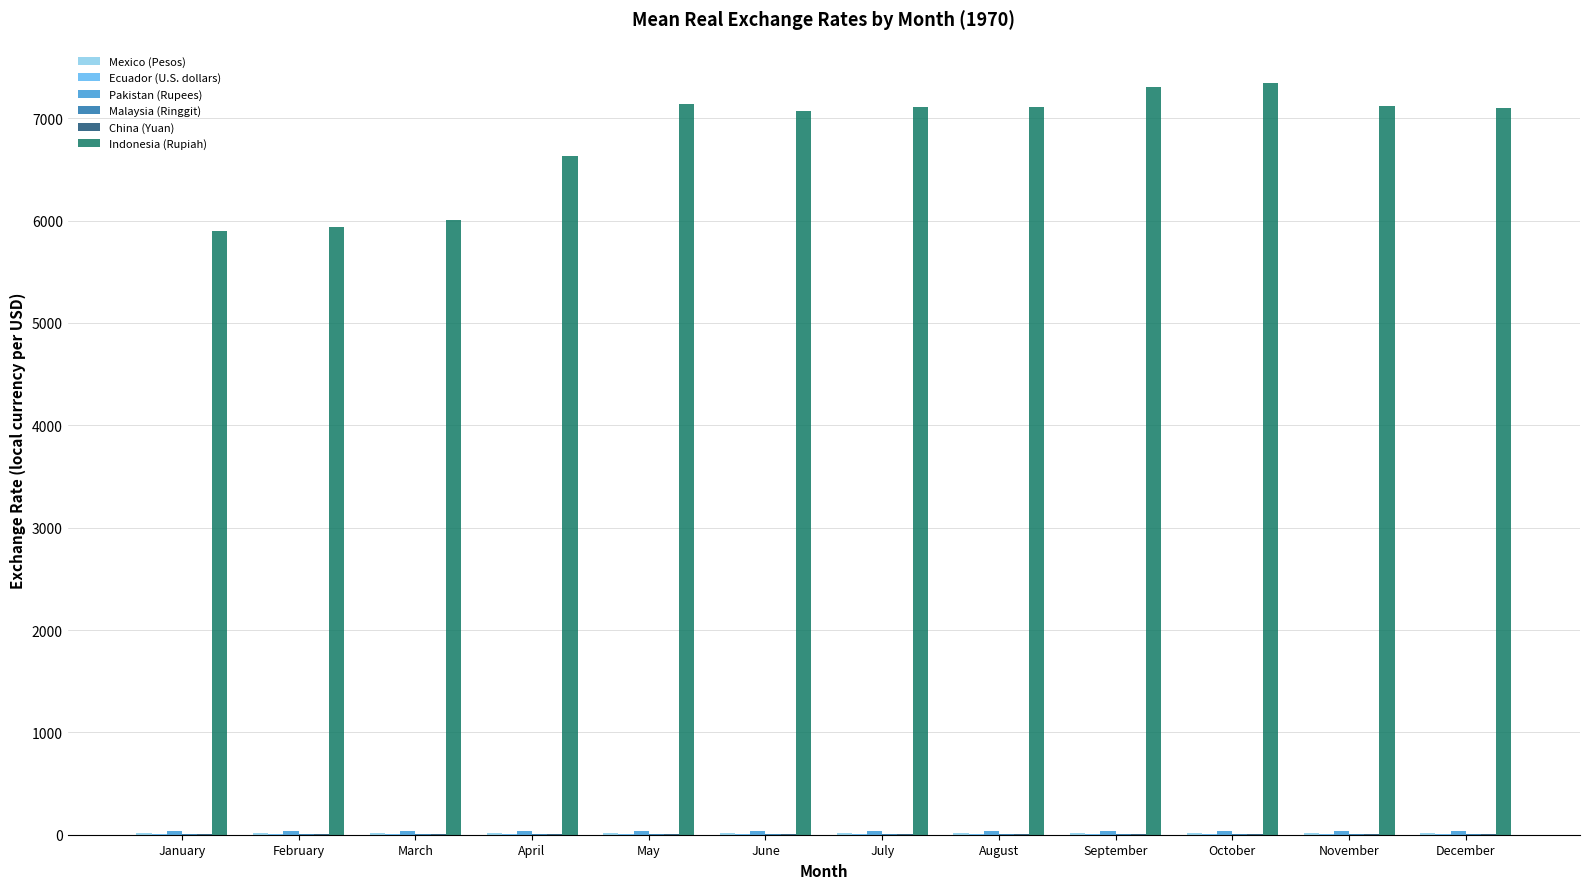

What is the maximum value shown in the chart?

7340.5